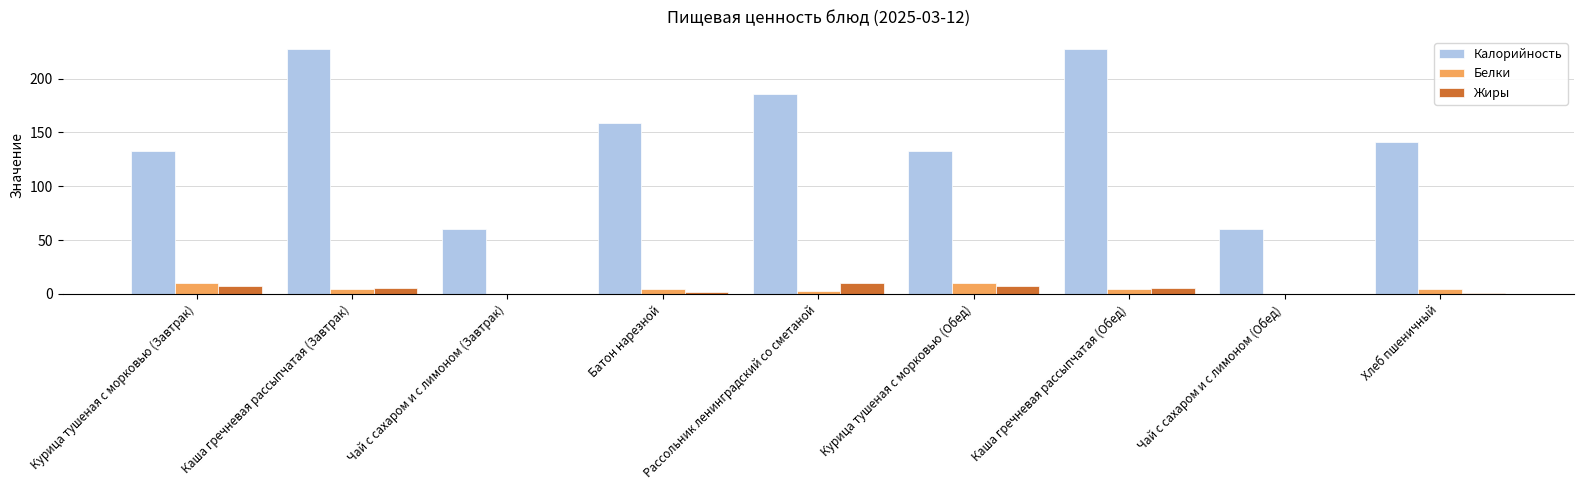

What is the sum of all Жиры values?

39.3